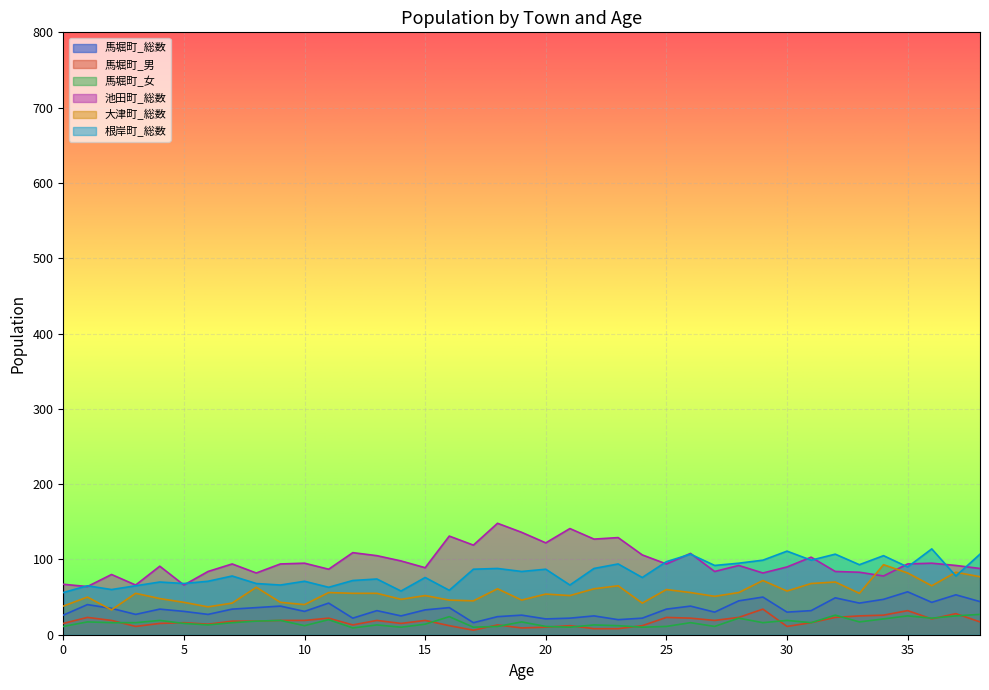

How many values in the 根岸町_総数 series exceed 78?

19